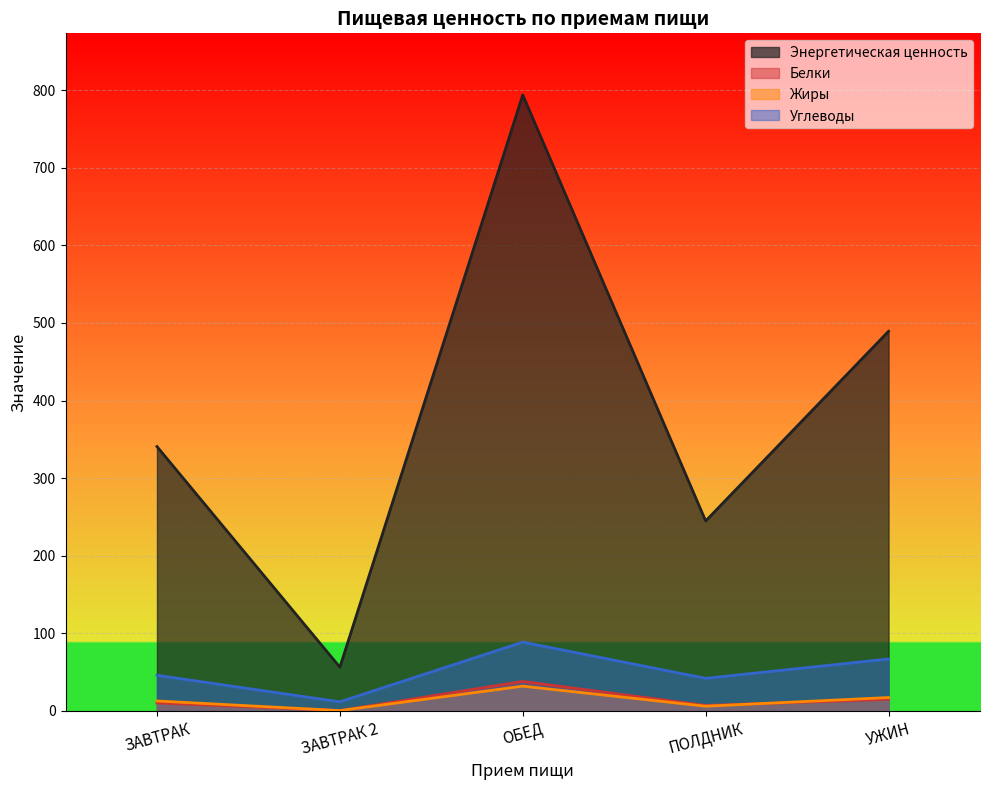

True or false: Энергетическая ценность and Жиры intersect in this chart.

False